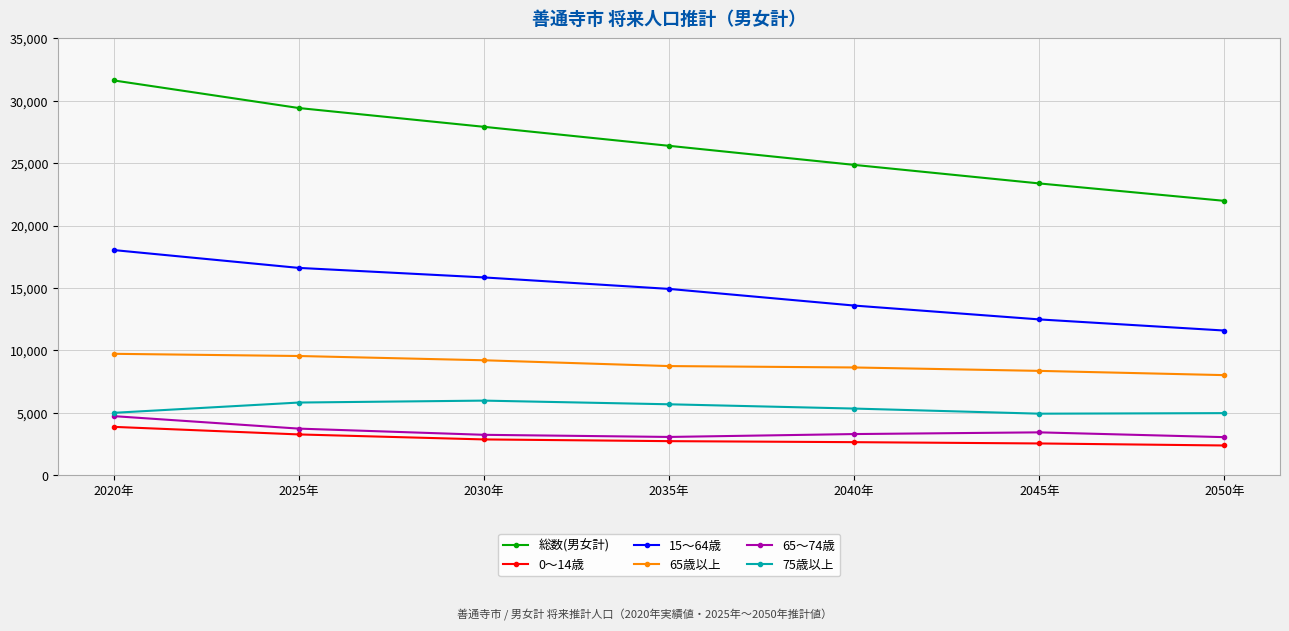

At which category is the sum across all series the highest?

2020年